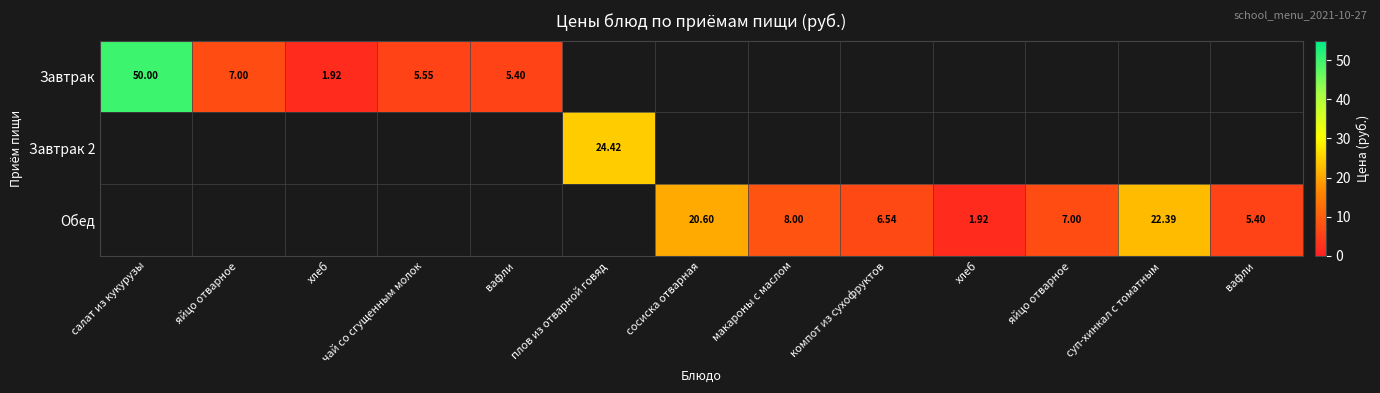

Between компот из сухофруктов and суп-хинкал с томатным, which series saw the biggest shift?

Обед